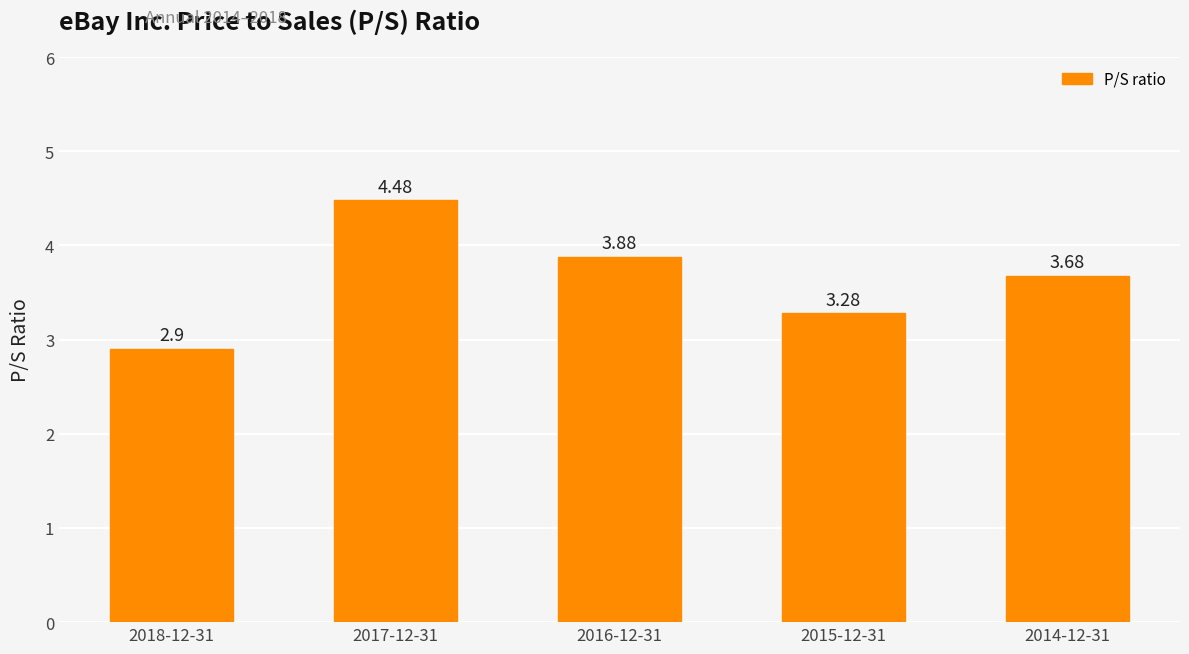

How many data points are above 3?

4